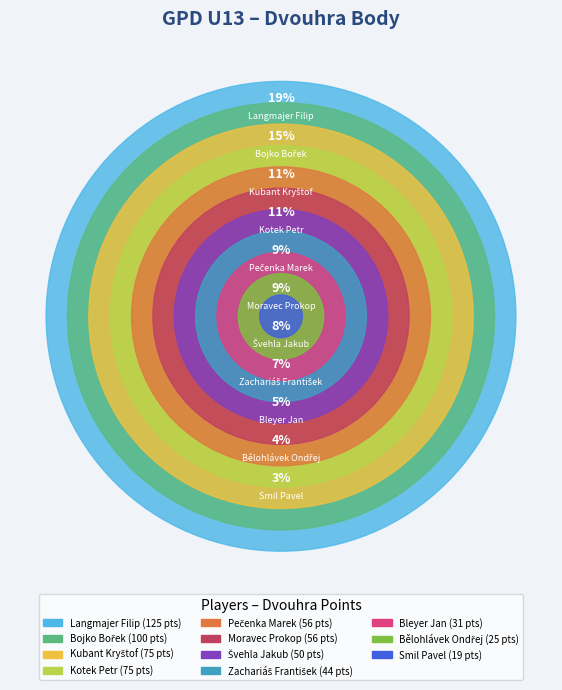

How many segments does this pie chart have?

11